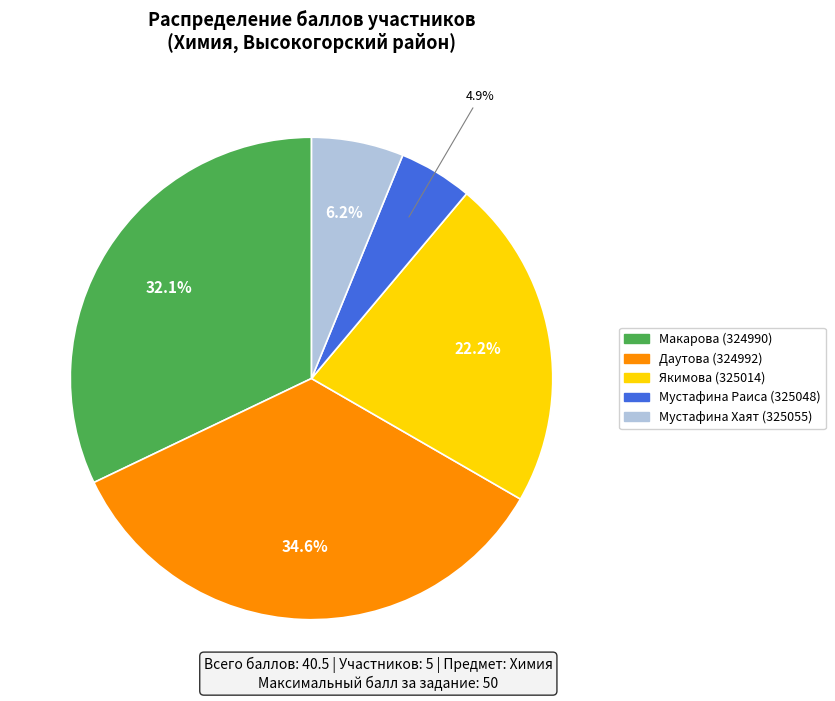

Rank the categories by value from lowest to highest.

Мустафина Раиса (325048), Мустафина Хаят (325055), Якимова (325014), Макарова (324990), Даутова (324992)